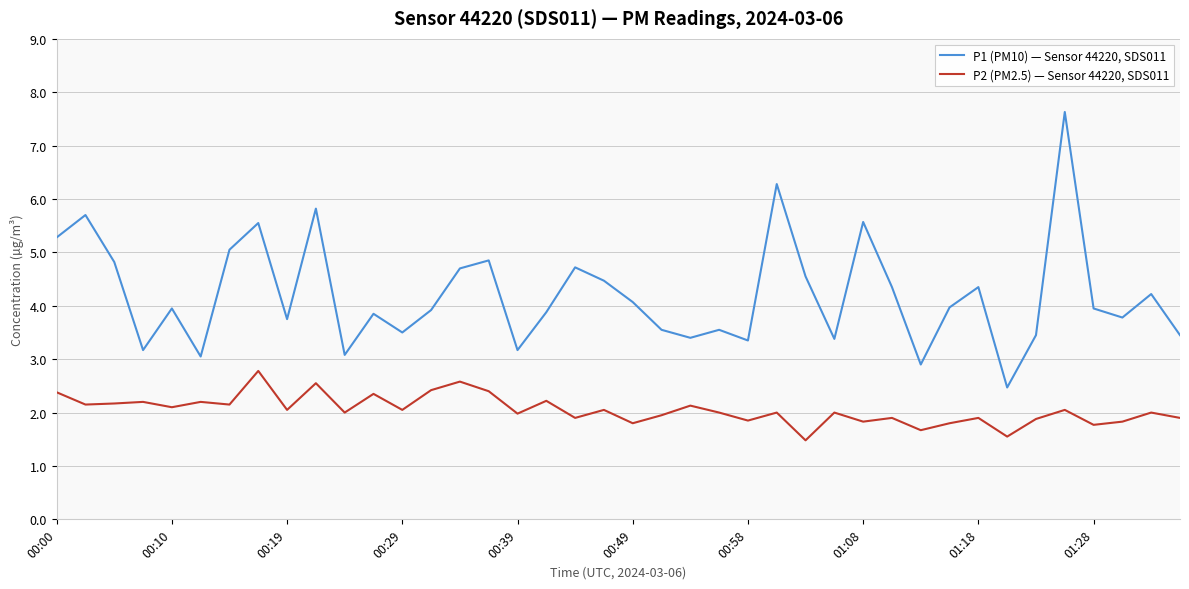

Which series has the largest total across all categories?

P1 (PM10) — Sensor 44220, SDS011